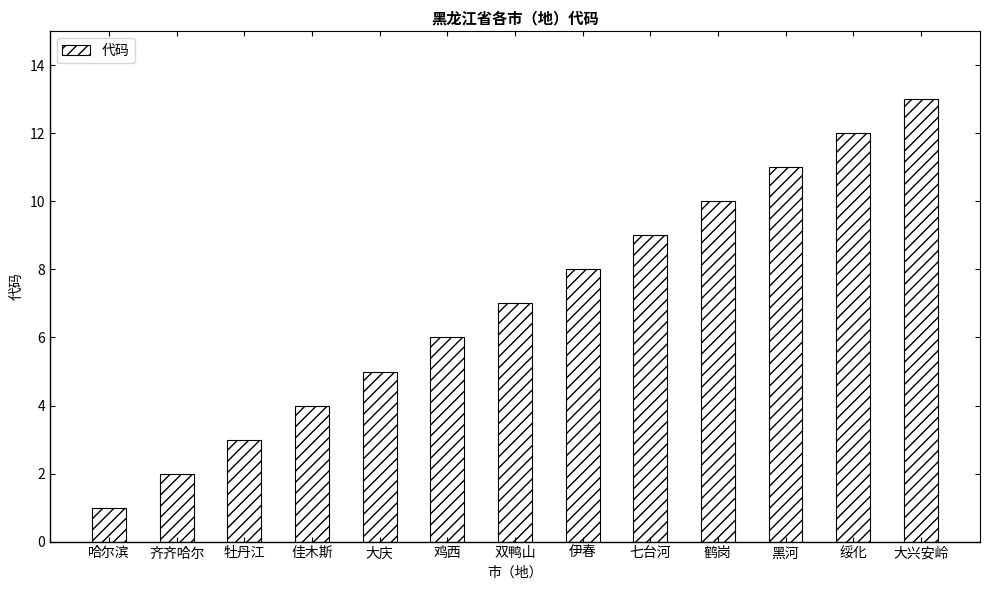

What is the average value?

7